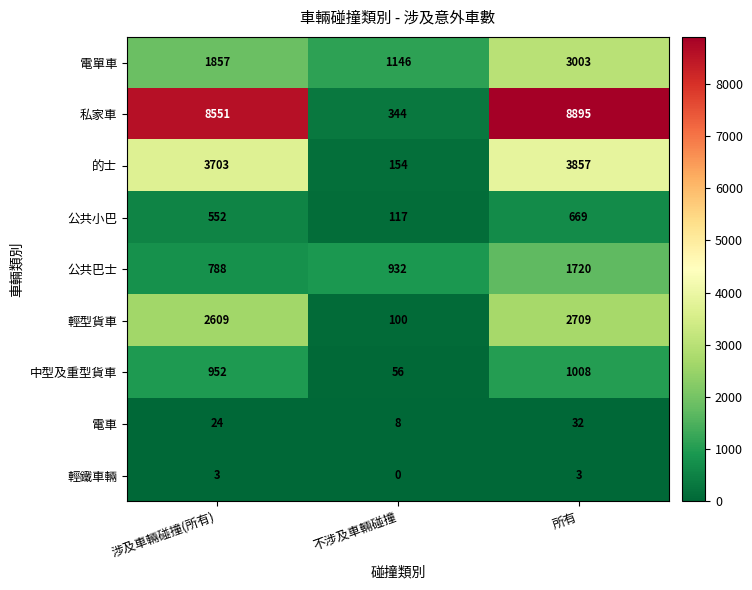

What is the difference between the maximum and second lowest values in the 電車 series?

8